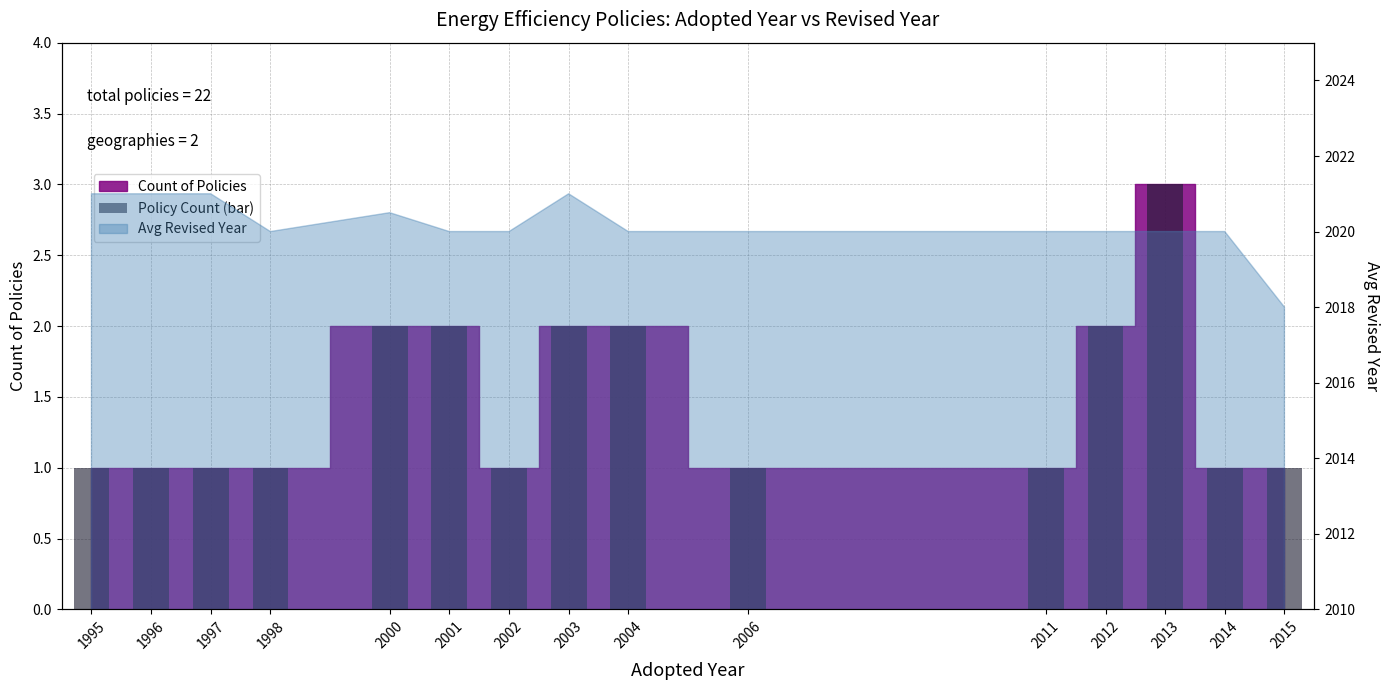

Reading right to left, what are all the values shown in this chart?

2015=1	2014=1	2013=3	2012=2	2011=1	2006=1	2004=2	2003=2	2002=1	2001=2	2000=2	1998=1	1997=1	1996=1	1995=1